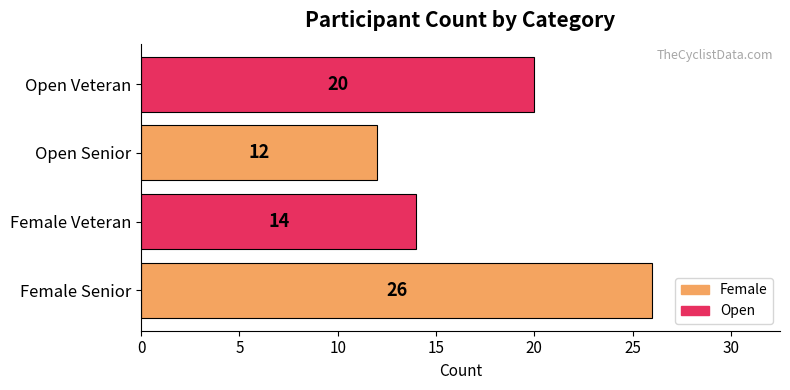

Read the value at Open Senior, to the nearest 5.

10